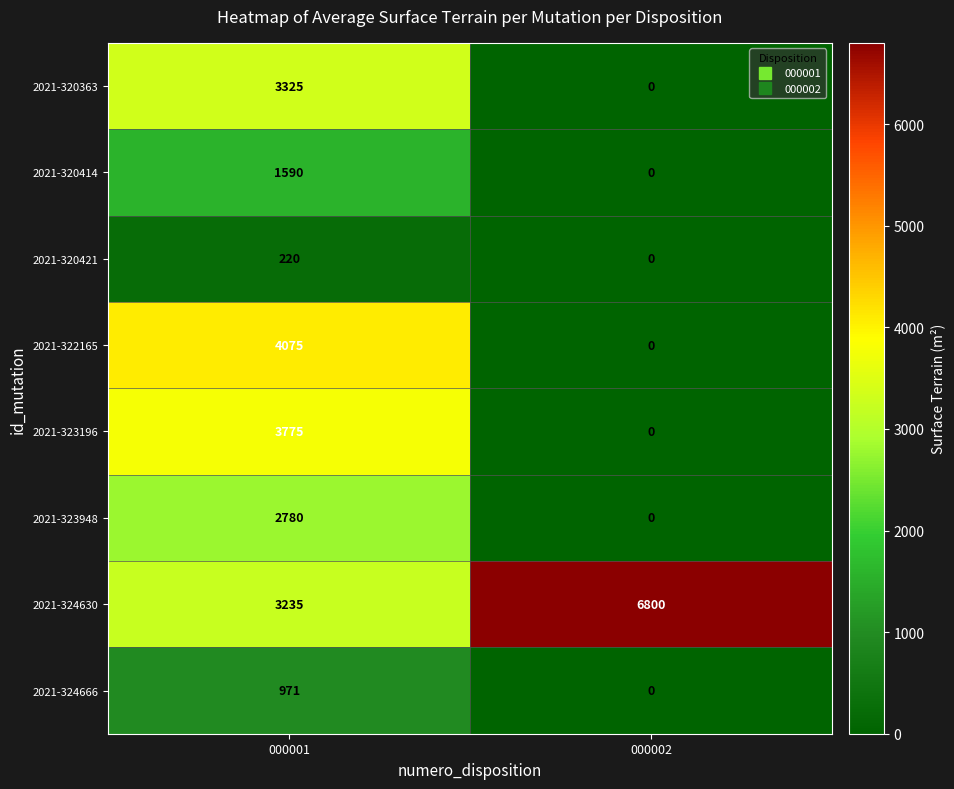

Which category has the lowest value across all series?

000002